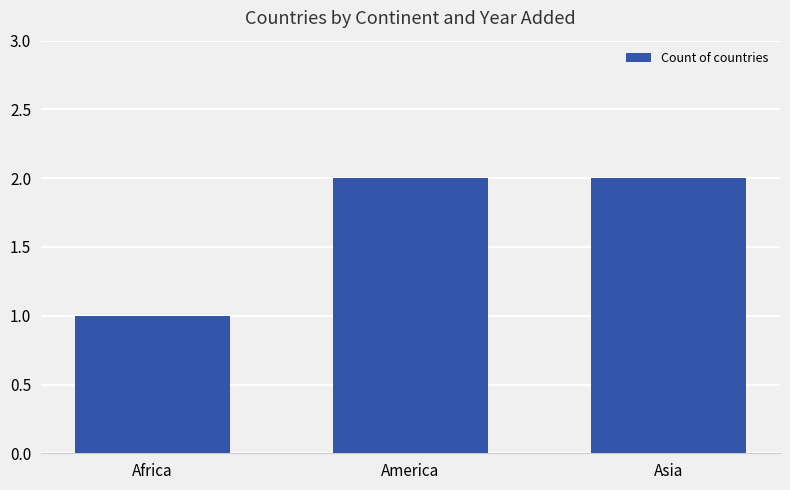

Which has a higher value, Africa or Asia?

Asia